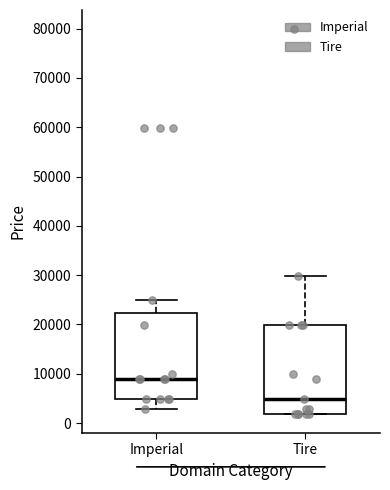

Where does the median line of the box for Imperial sit on the y-axis? The values are not printed on the chart, so give them approximately, as read against the axis.

9000